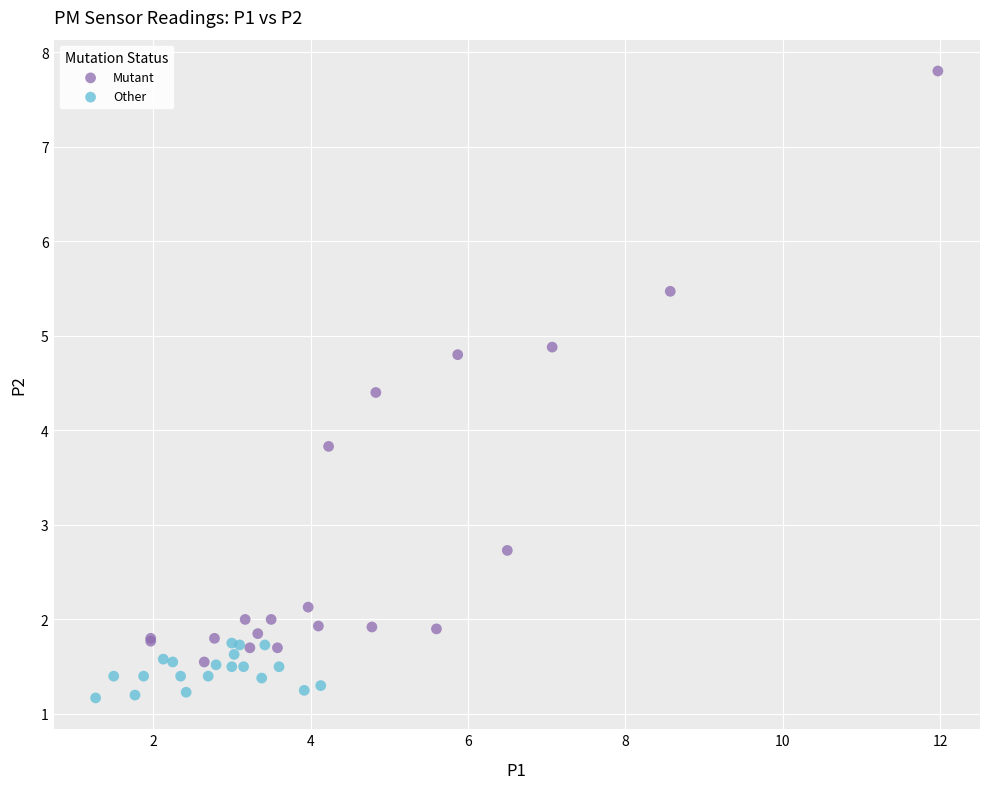

Which series has the largest Y range (max minus min)?

Mutant